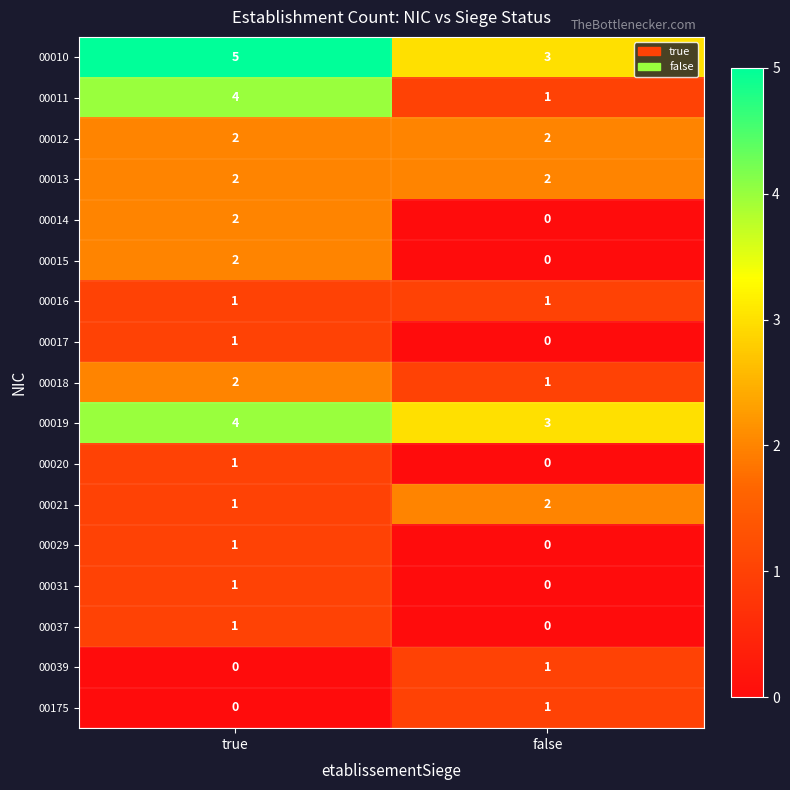

The 00175 series shows 2 at false. True or false?

False